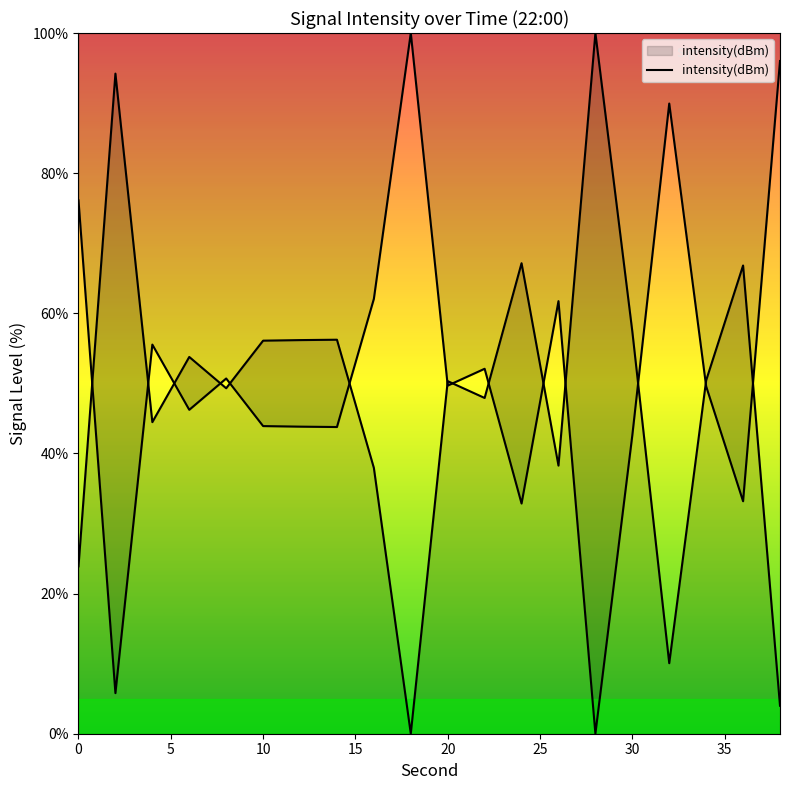

True or false: the data shows 54.3 at 40.

False